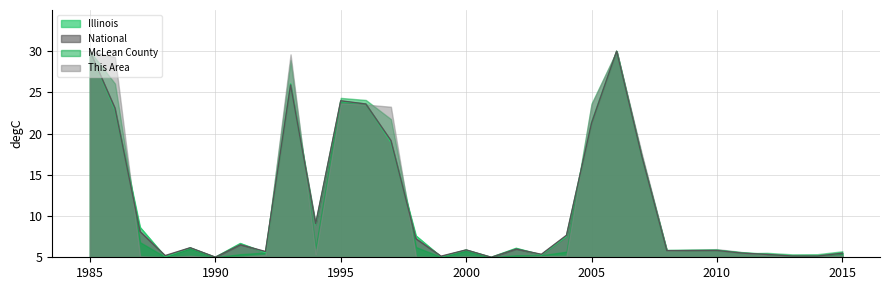

Which series changed the most between 1985 and 17?

National